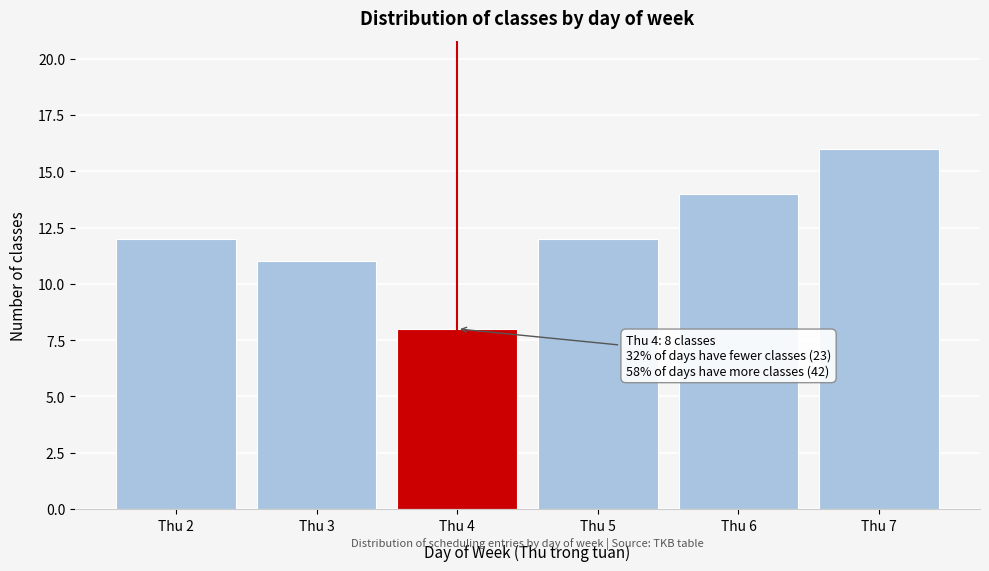

Reading left to right, what are all the values shown in this chart?

Thu 2=12	Thu 3=11	Thu 4=8	Thu 5=12	Thu 6=14	Thu 7=16